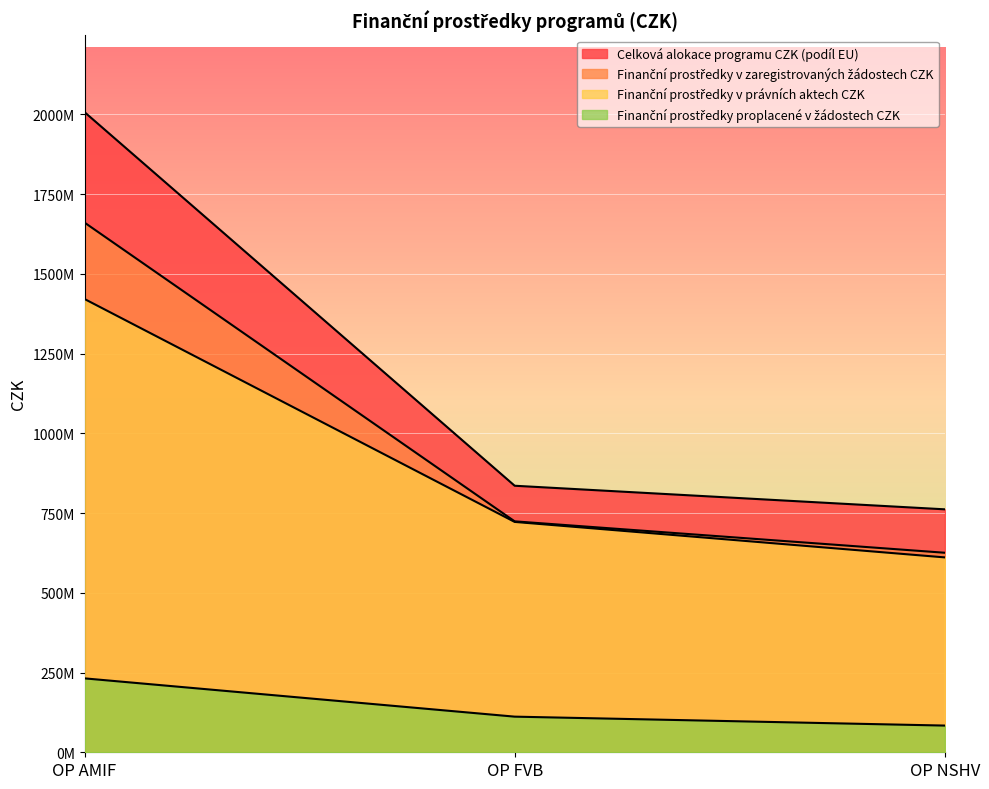

List the labels in order of Finanční prostředky proplacené v žádostech CZK value, largest first.

OP AMIF, OP FVB, OP NSHV